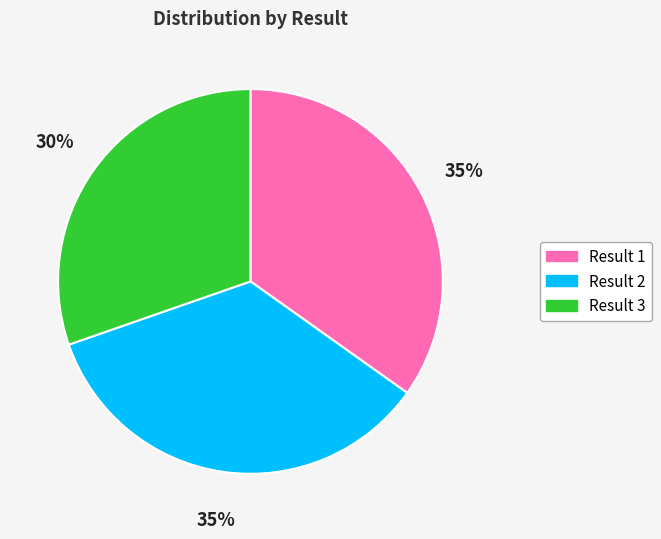

Is there any slice that represents more than half of the pie?

No